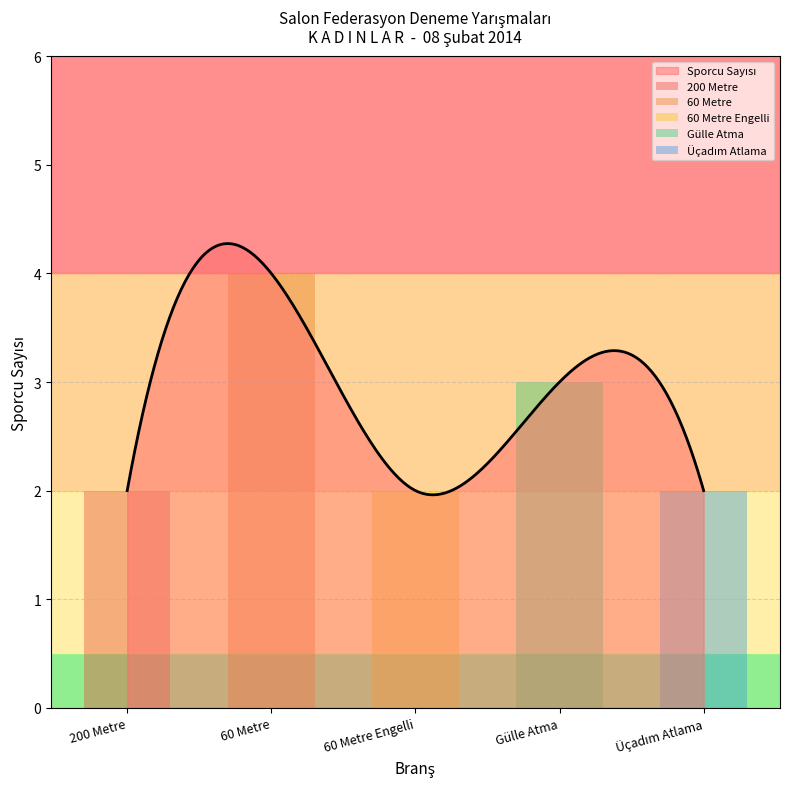

Reading left to right, list all the values displayed in this chart.

200 Metre: 2	0	0	0	0
60 Metre: 0	4	0	0	0
60 Metre Engelli: 0	0	2	0	0
Gülle Atma: 0	0	0	3	0
Üçadım Atlama: 0	0	0	0	2